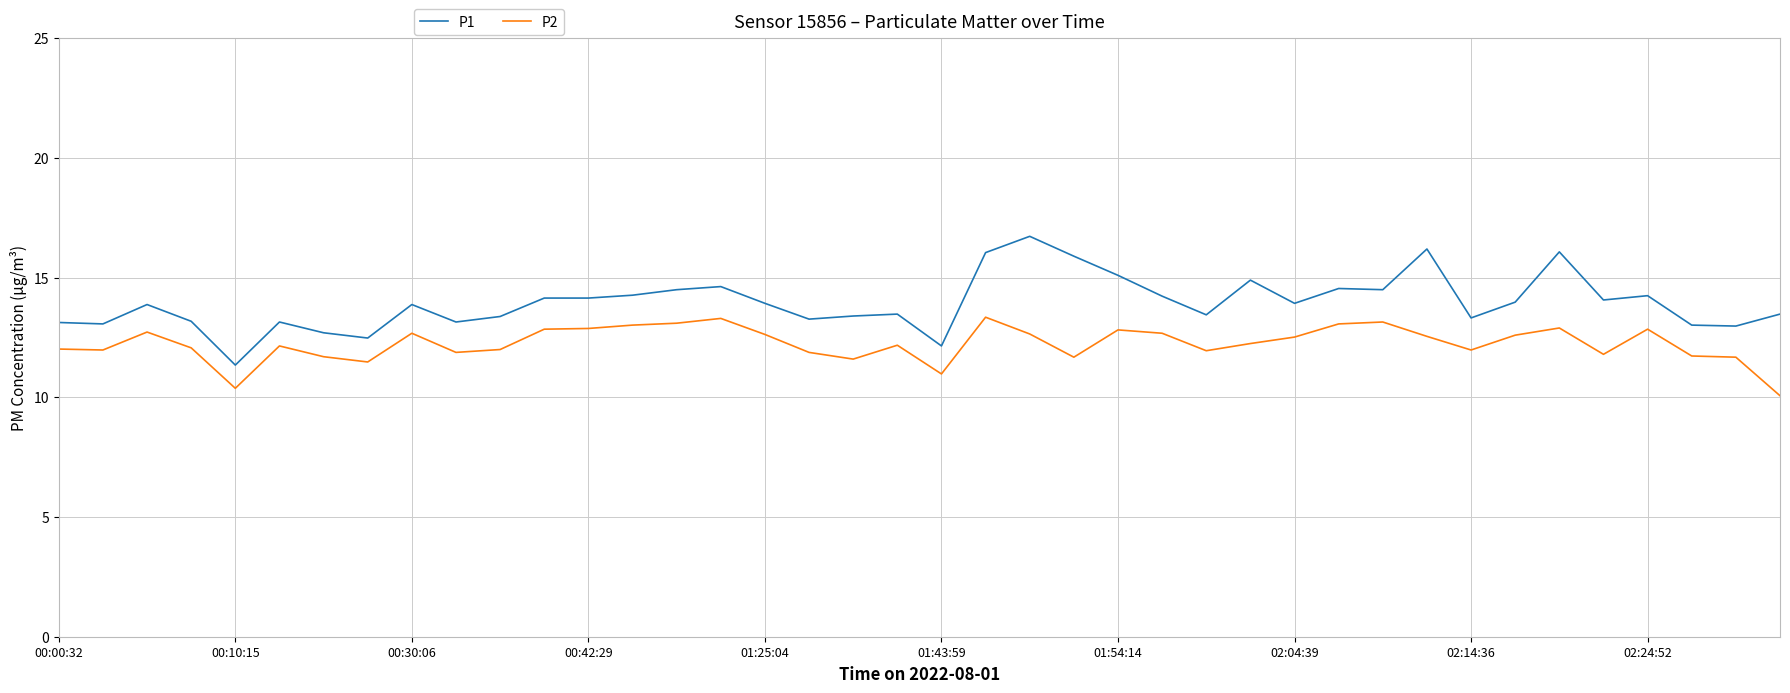

How many distinct data groups are displayed?

2